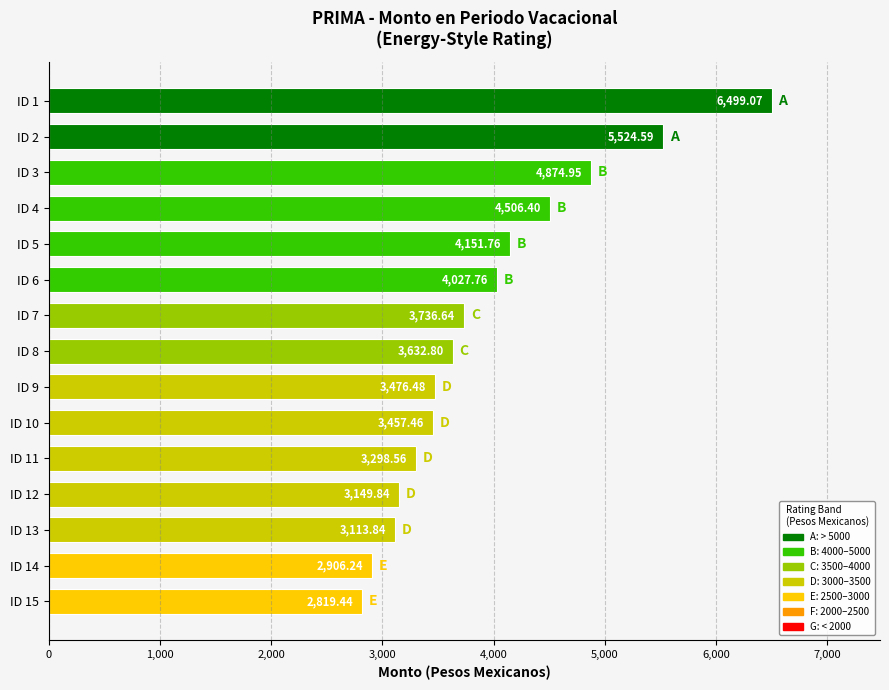

What is the average value?

3945.1